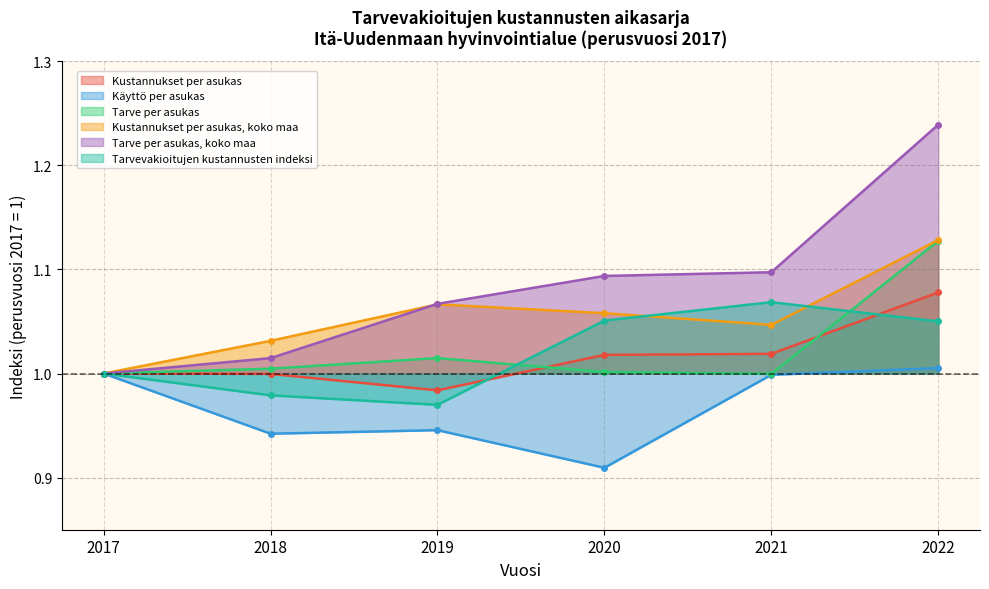

Between 2020 and 2018, which is larger?

2020